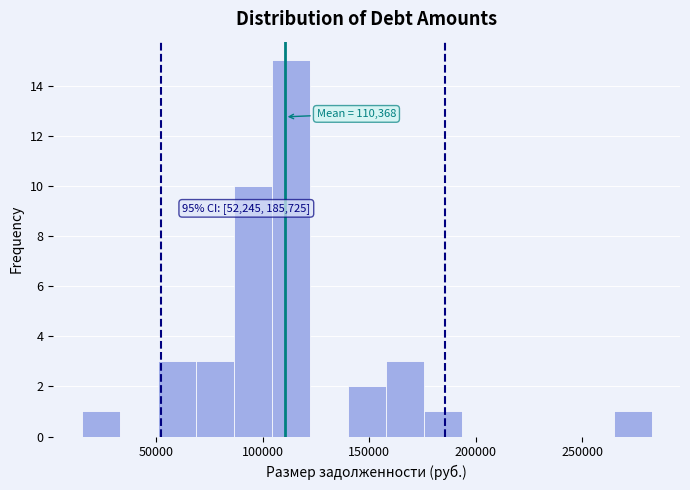

Around what value on the x-axis is the tallest bar? Give the approximate position of its centre, as read against the axis.

115000